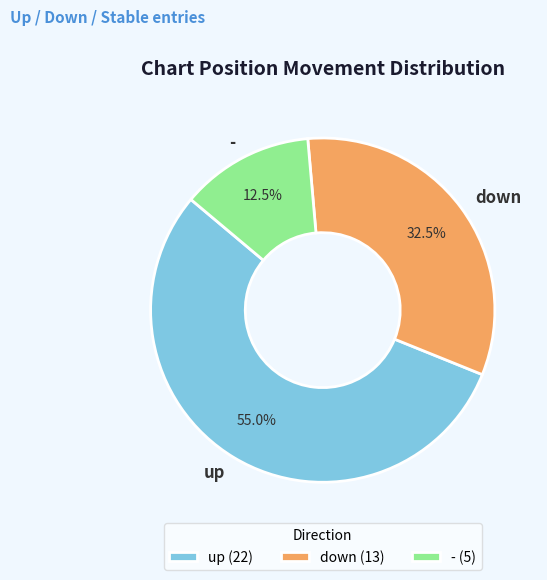

Count the number of slices in the pie.

3